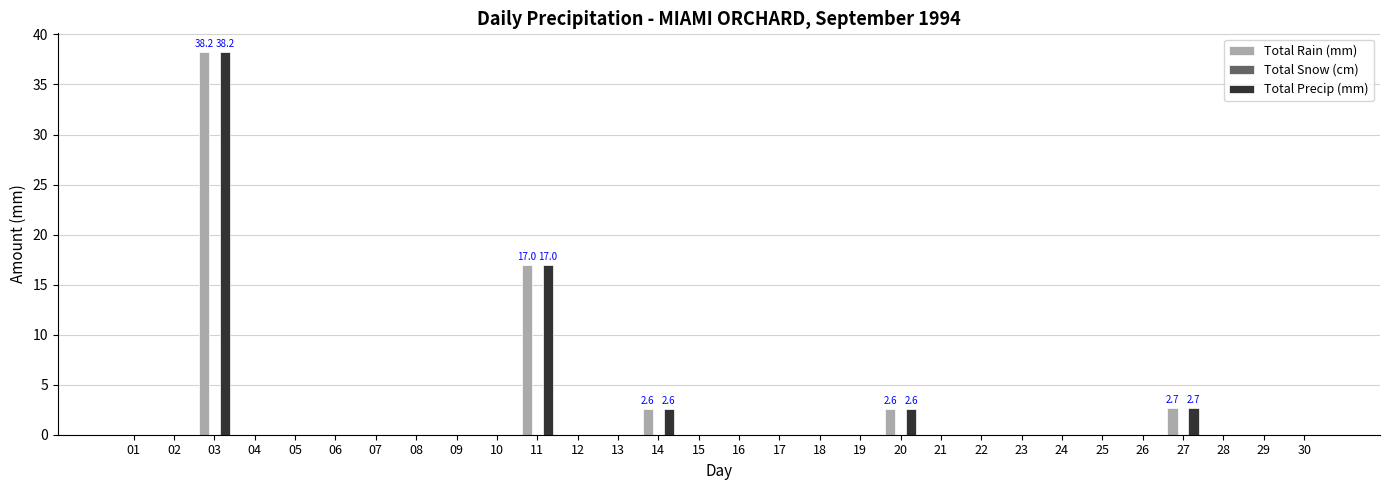

Is it true that Total Precip (mm) equals -21.1 at 18?

False